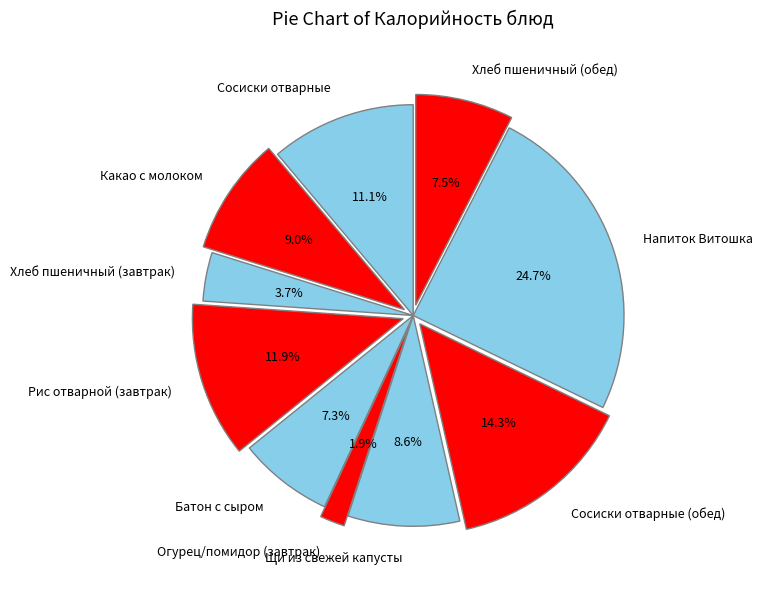

To the nearest percent, what is the difference between the largest and smallest slice percentages?

23%